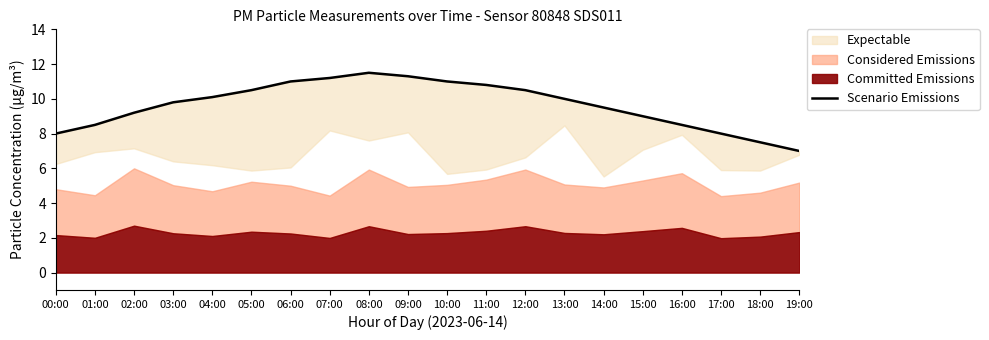

At which category does the chart reach its peak across all series?

08:00